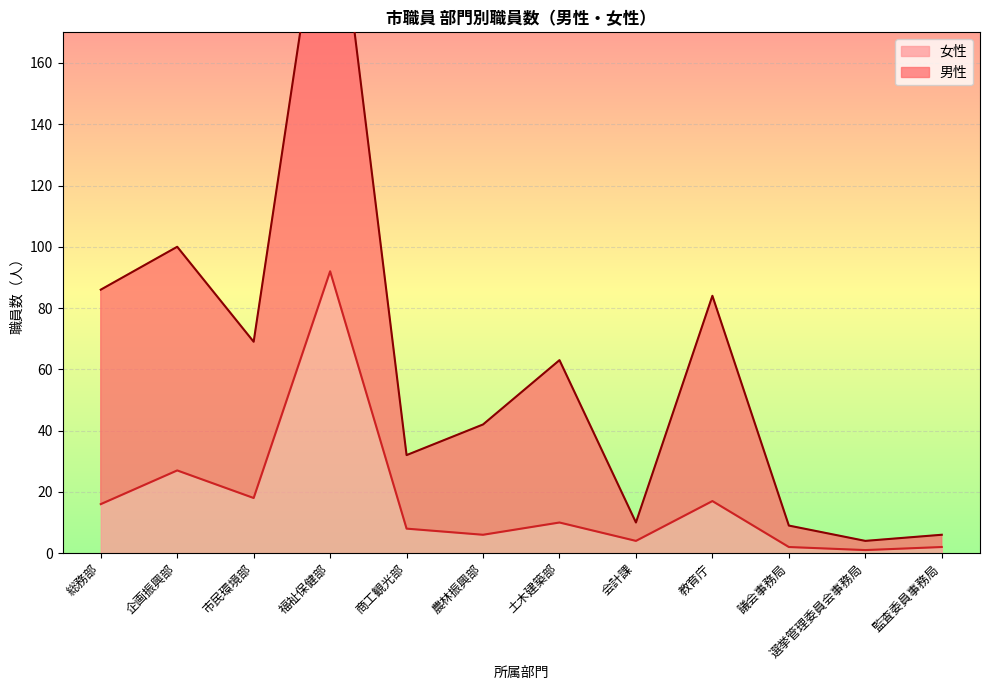

What is the difference between the highest and lowest values at 選挙管理委員会事務局?

3